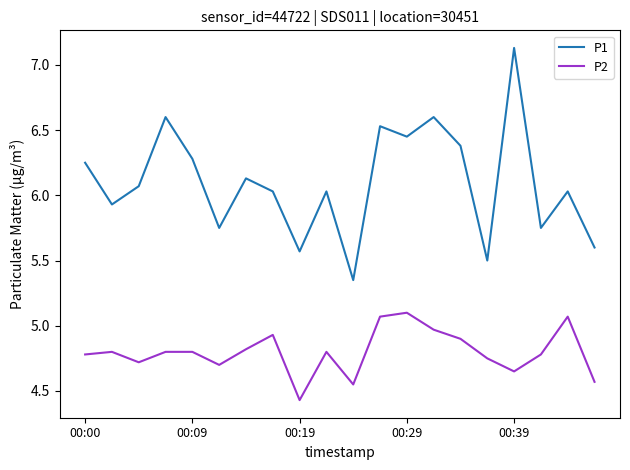

Rank the series by their average value, from lowest to highest.

P2, P1